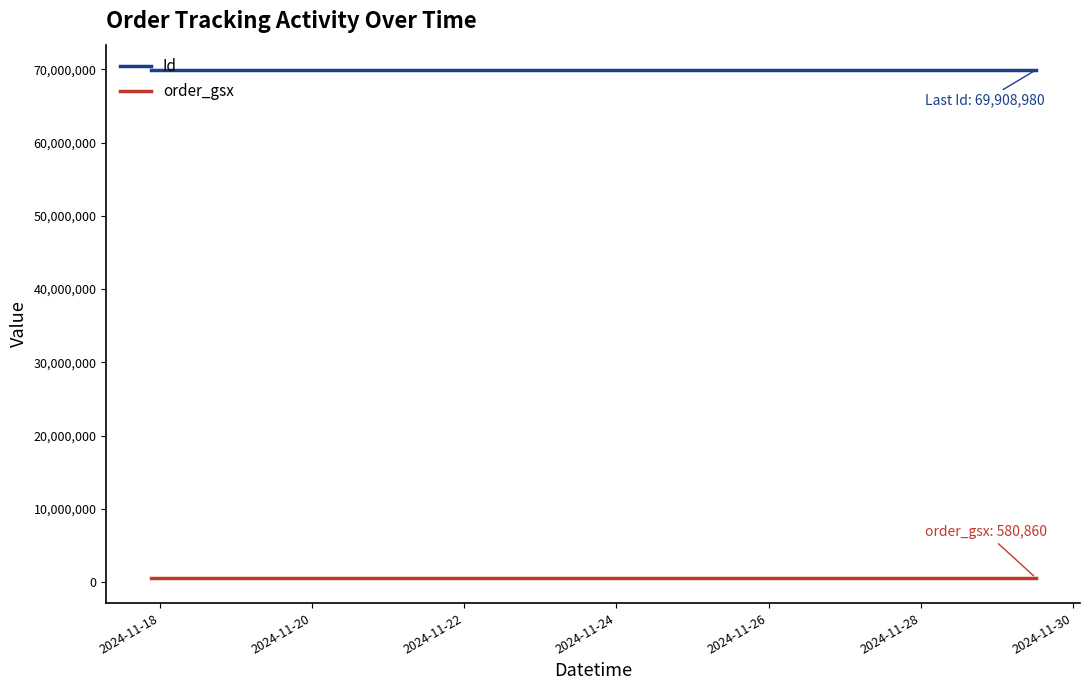

Which series has the largest total across all categories?

Id